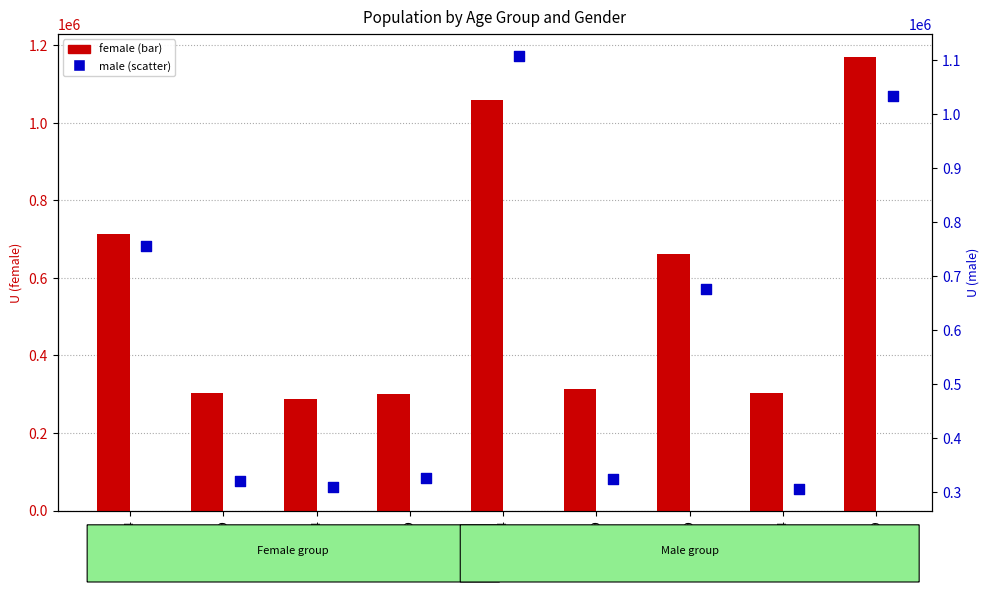

At which category is the sum across all series the highest?

age99